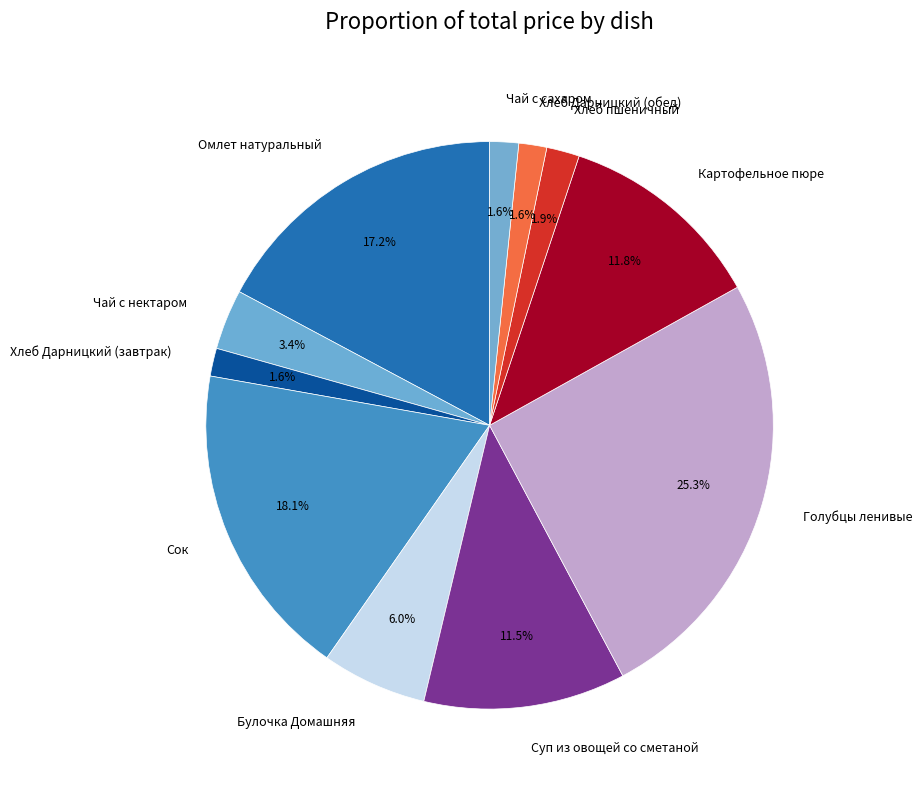

Is it true that Чай с сахаром is 2% of the pie?

True